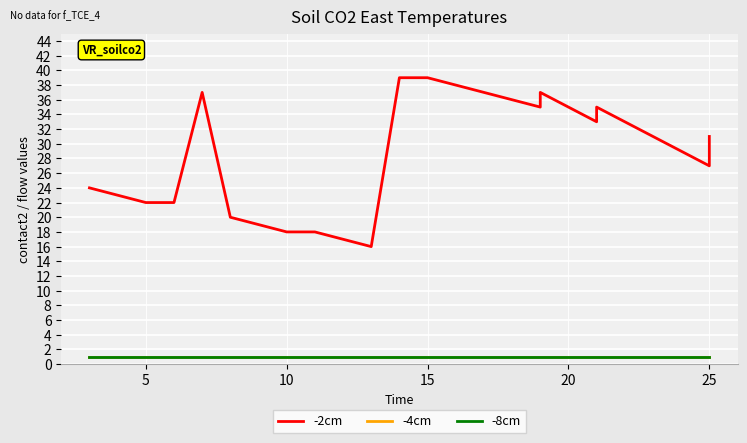

What are all the series names shown in the legend?

-2cm, -4cm, -8cm